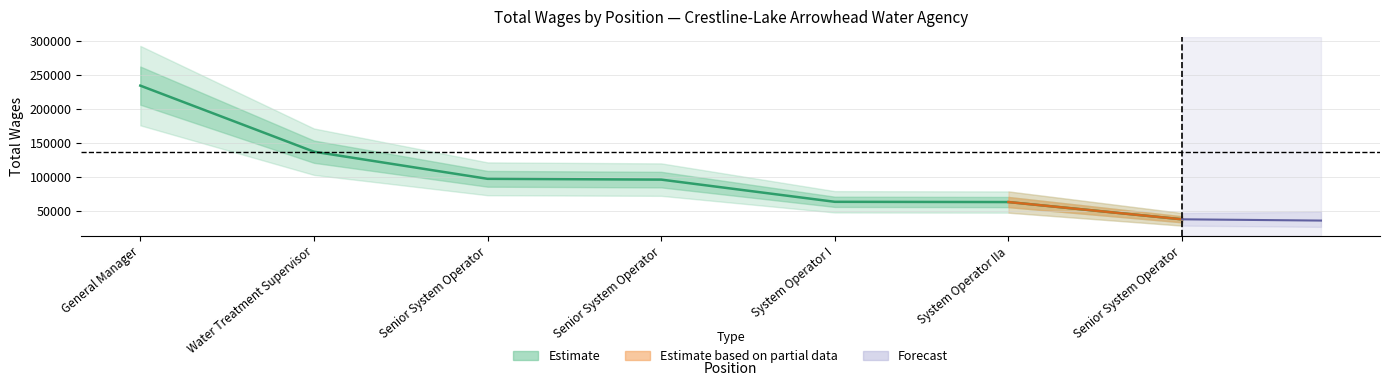

Reading left to right, list all the values displayed in this chart.

234090	136760	96809	95634	62935	62583	37161